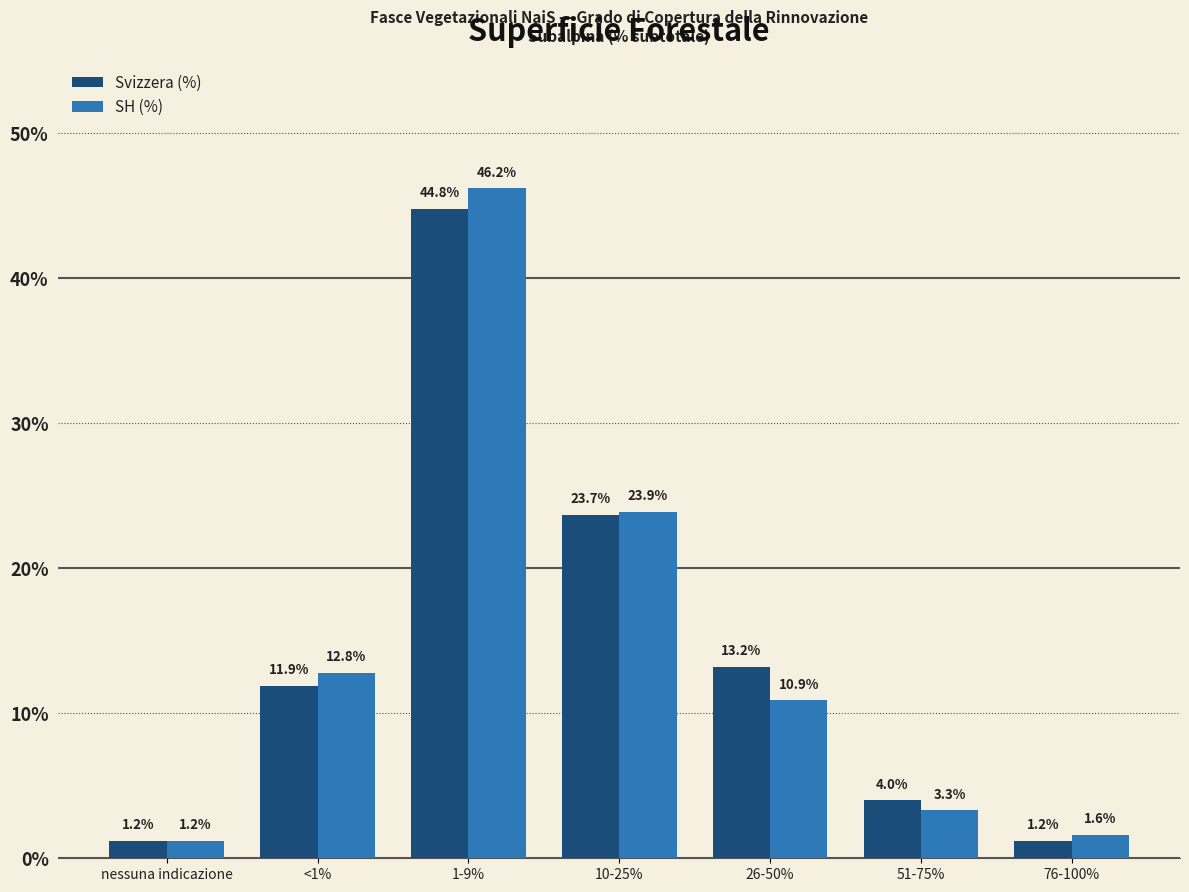

What is the sum of all SH (%) values?

99.9